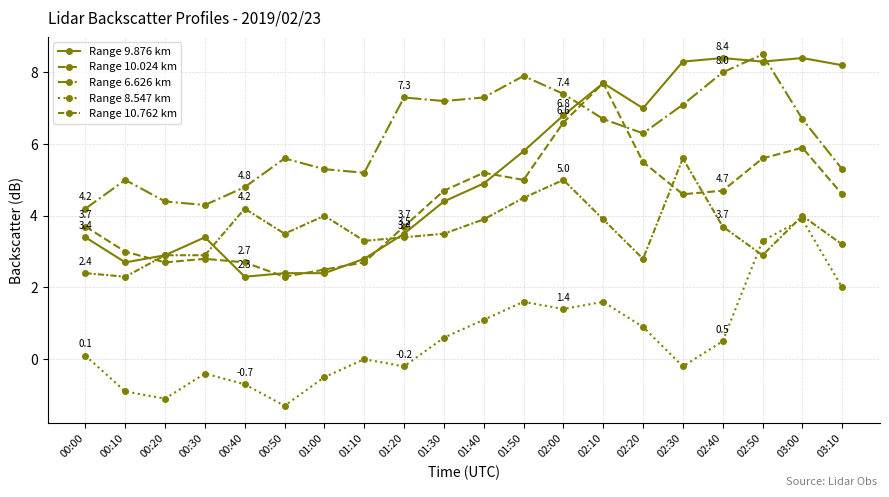

True or false: Range 9.876 km and Range 8.547 km cross at least once.

False